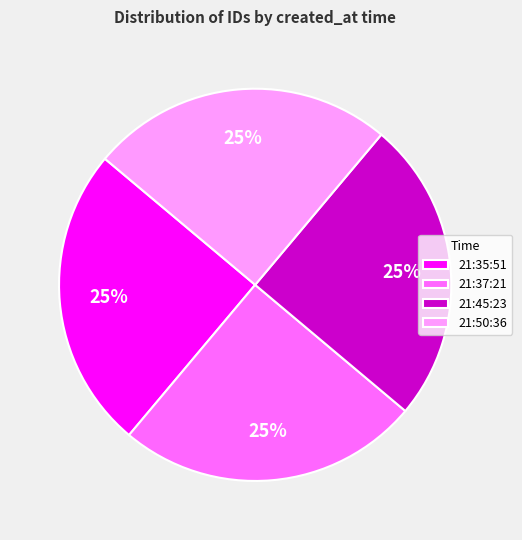

True or false: 21:35:51 accounts for 38% of the total.

False